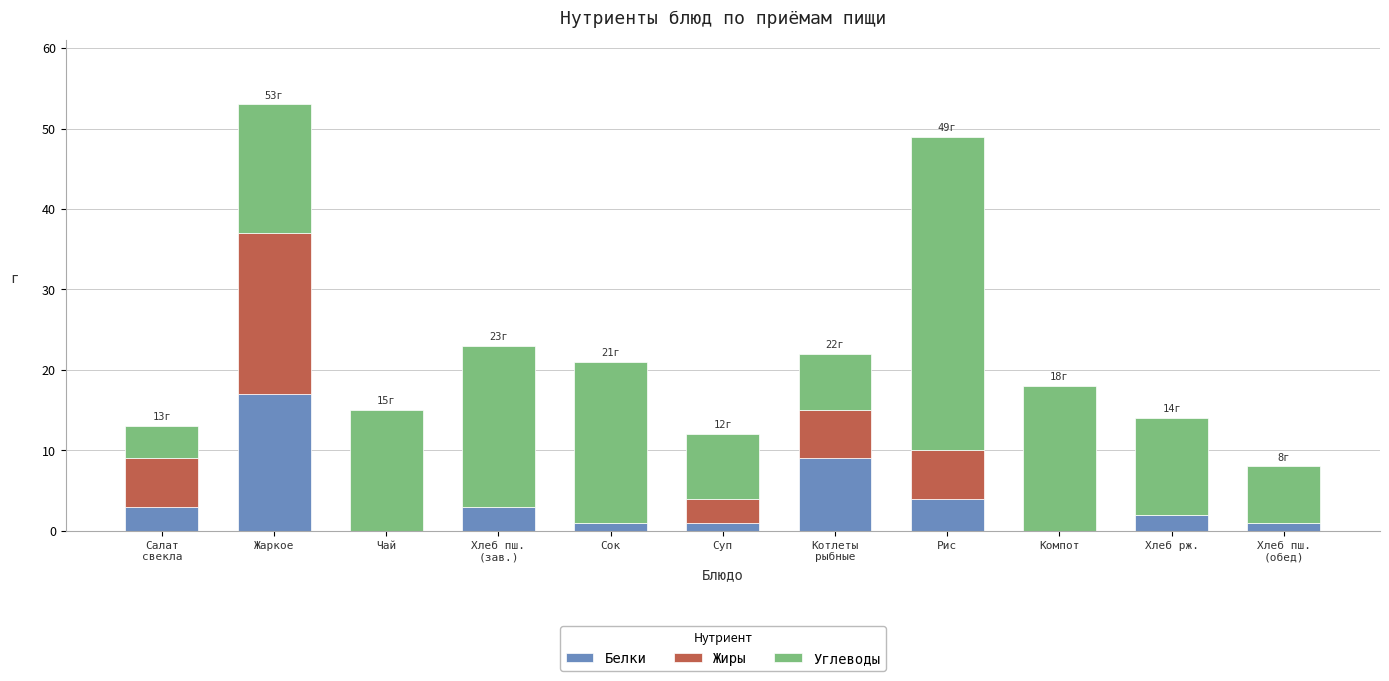

At which category is the sum across all series the highest?

Жаркое